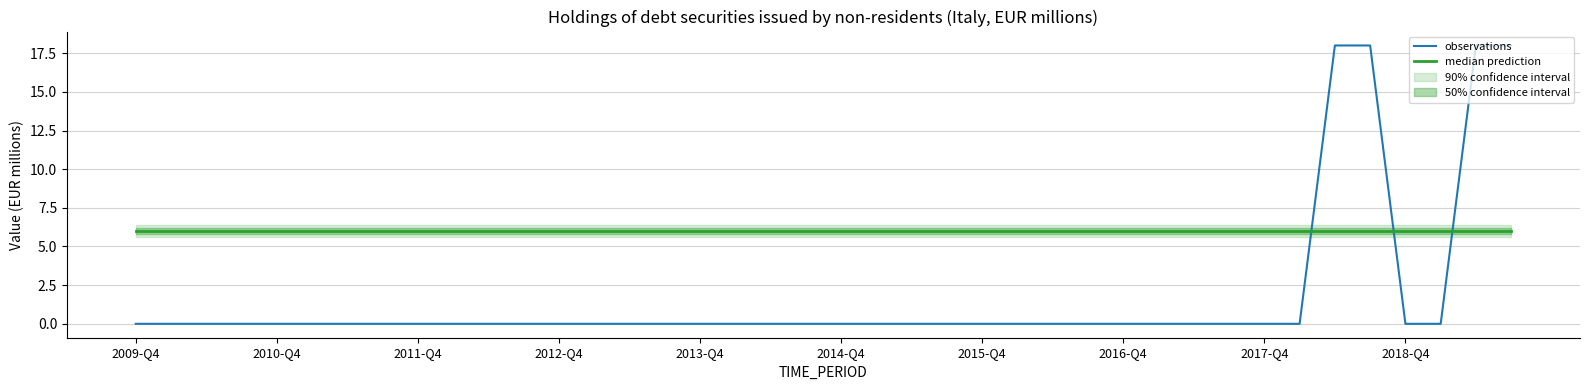

How many times do observations and median prediction cross each other?

3